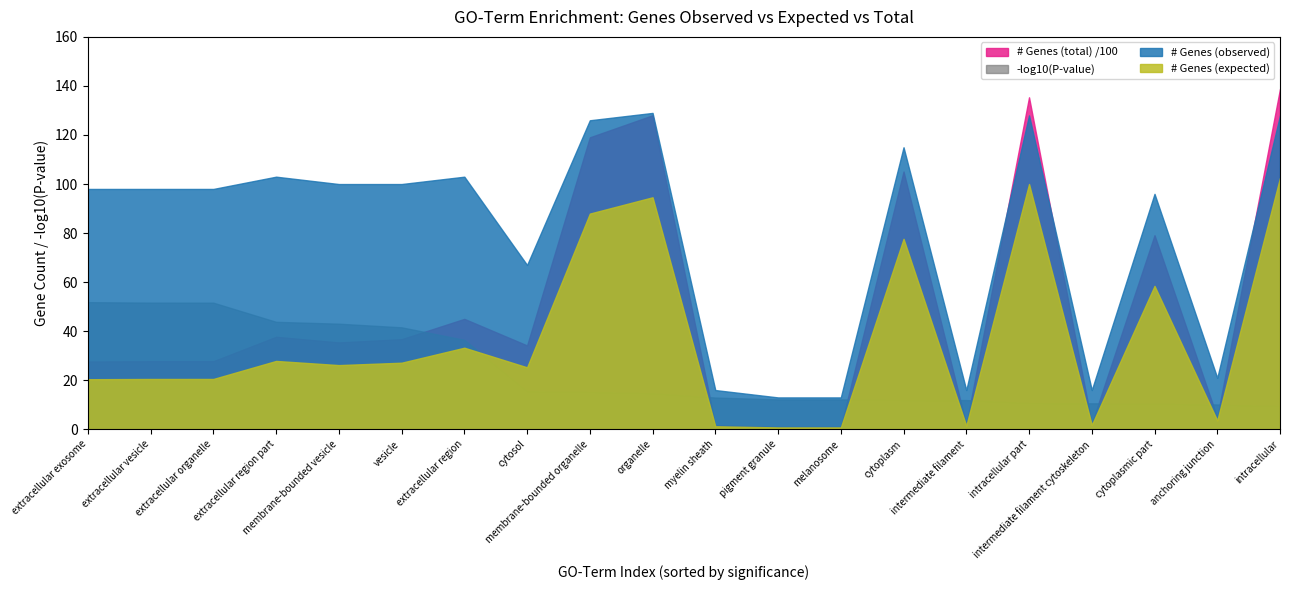

True or false: # Genes (observed) has a value of 55.6 at extracellular organelle.

False